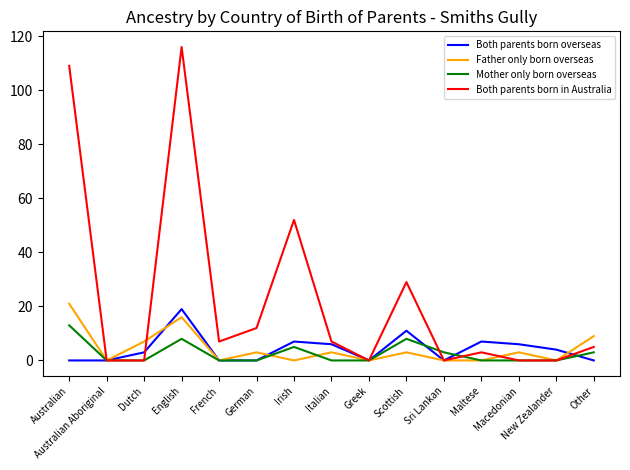

What is the approximate value of Father only born overseas at Macedonian?

3